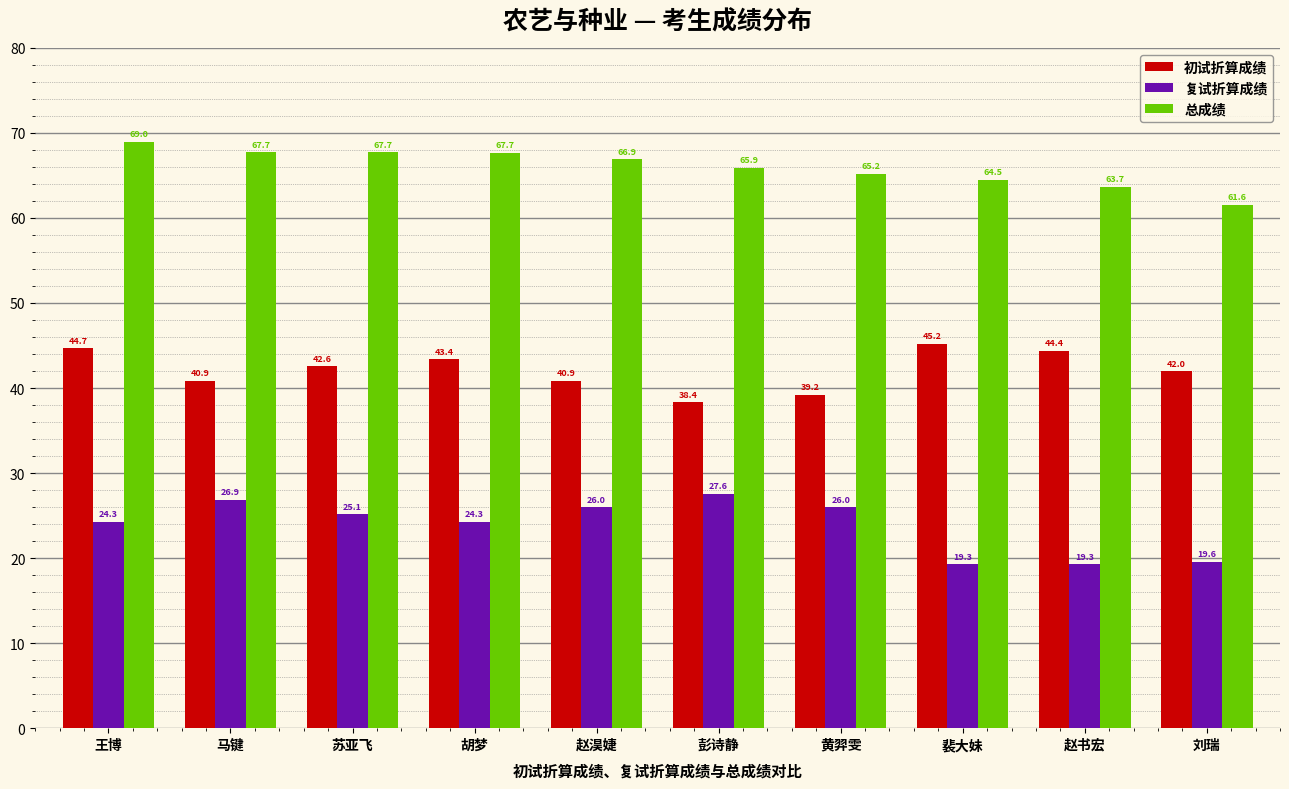

Where does the 总成绩 series first go above 66?

王博